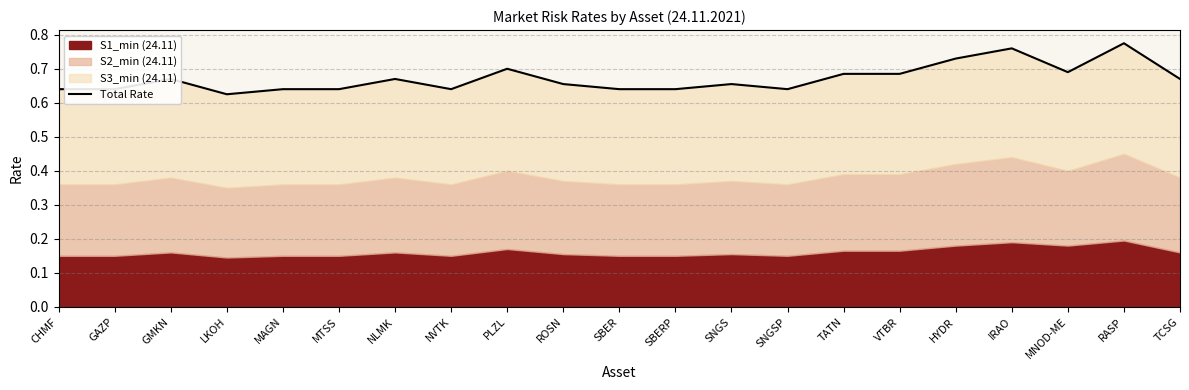

The chart shows a value of 0.6 at SBER. True or false?

True